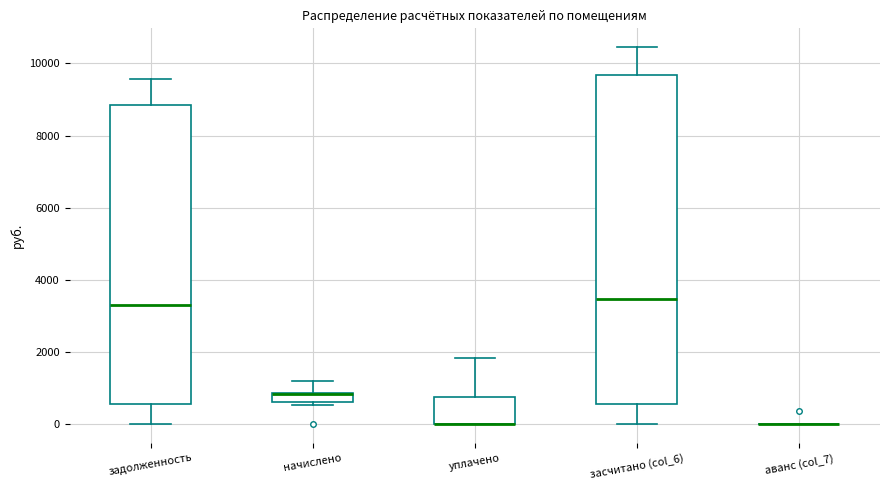

Which box is the tallest, from its lower edge to its upper edge?

засчитано (col_6)